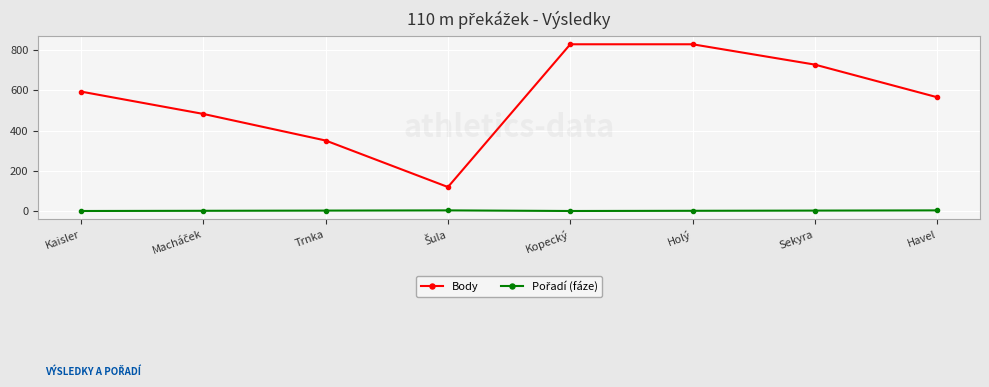

True or false: Body has more than 1 points higher than both neighbors.

False